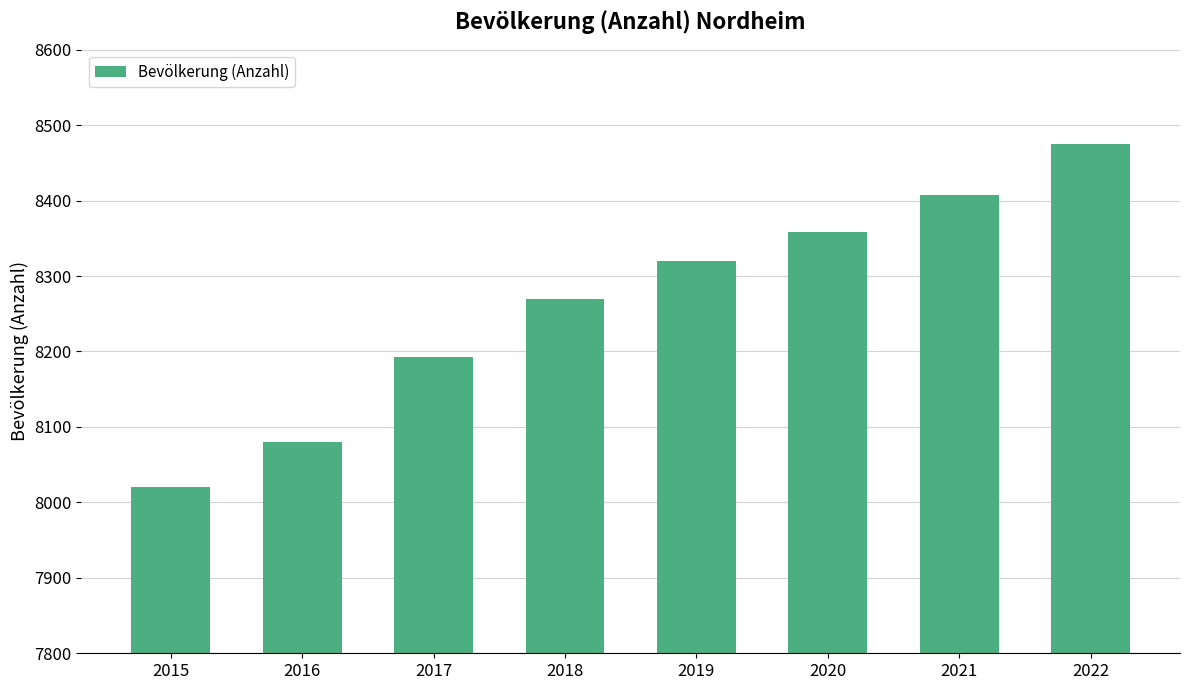

How many bars are there in total?

8